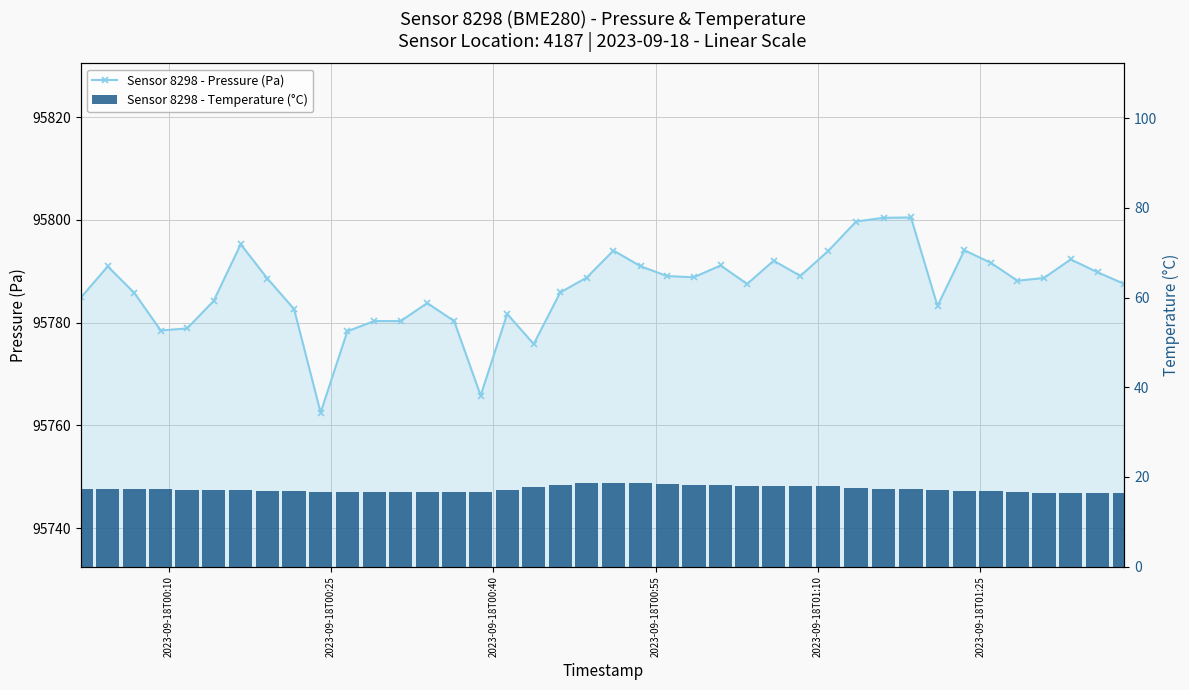

What is the value of the Sensor 8298 - Temperature (°C) bar at the 21st from the left?

18.7